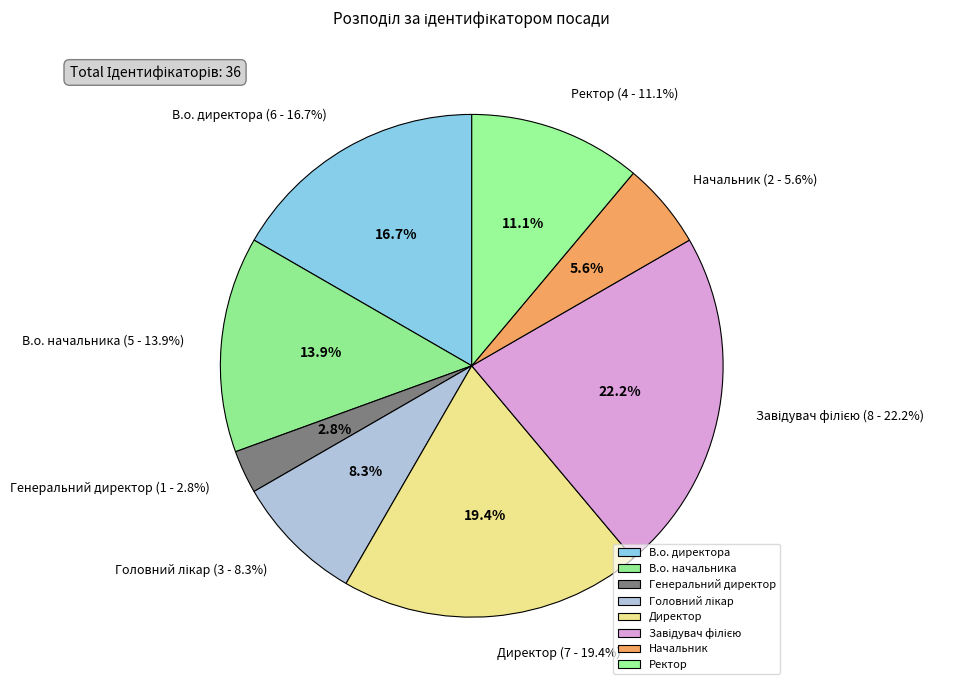

Which has a higher value, Начальник or Директор?

Директор